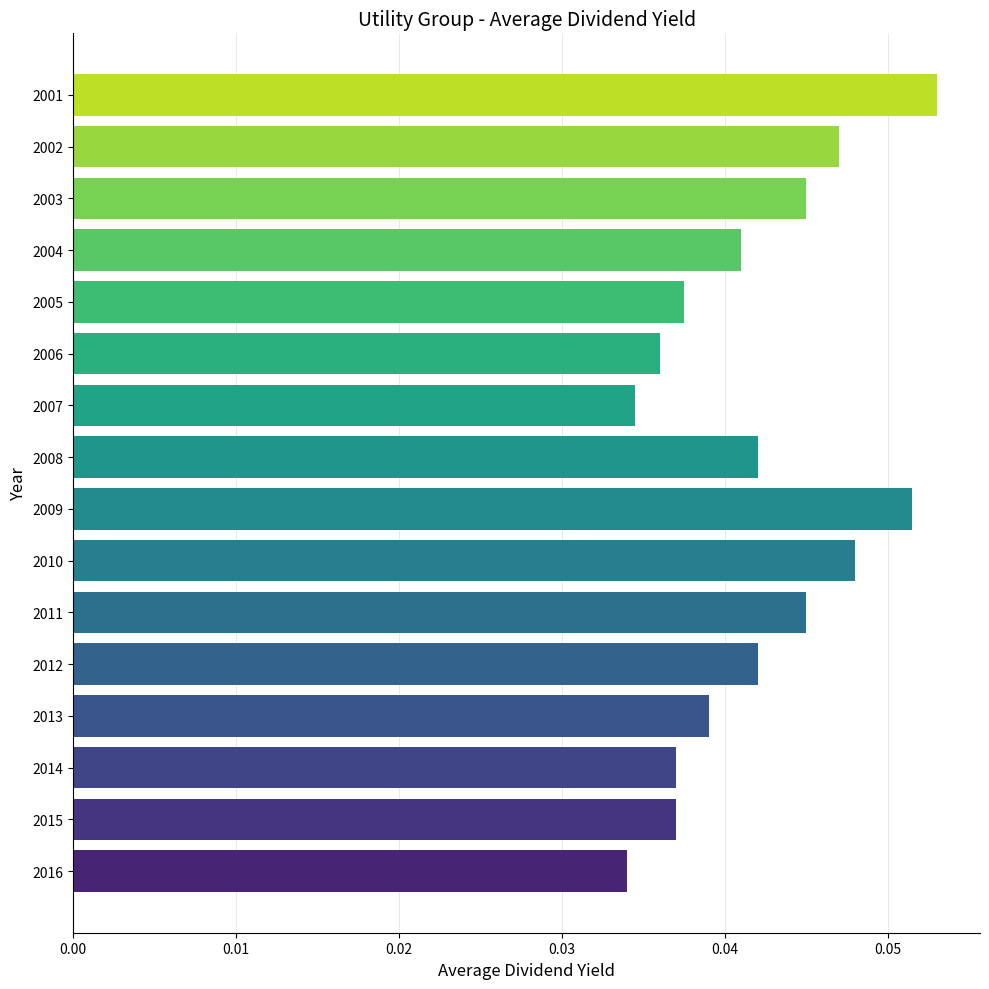

Where is the data nearest to the value 0?

2016